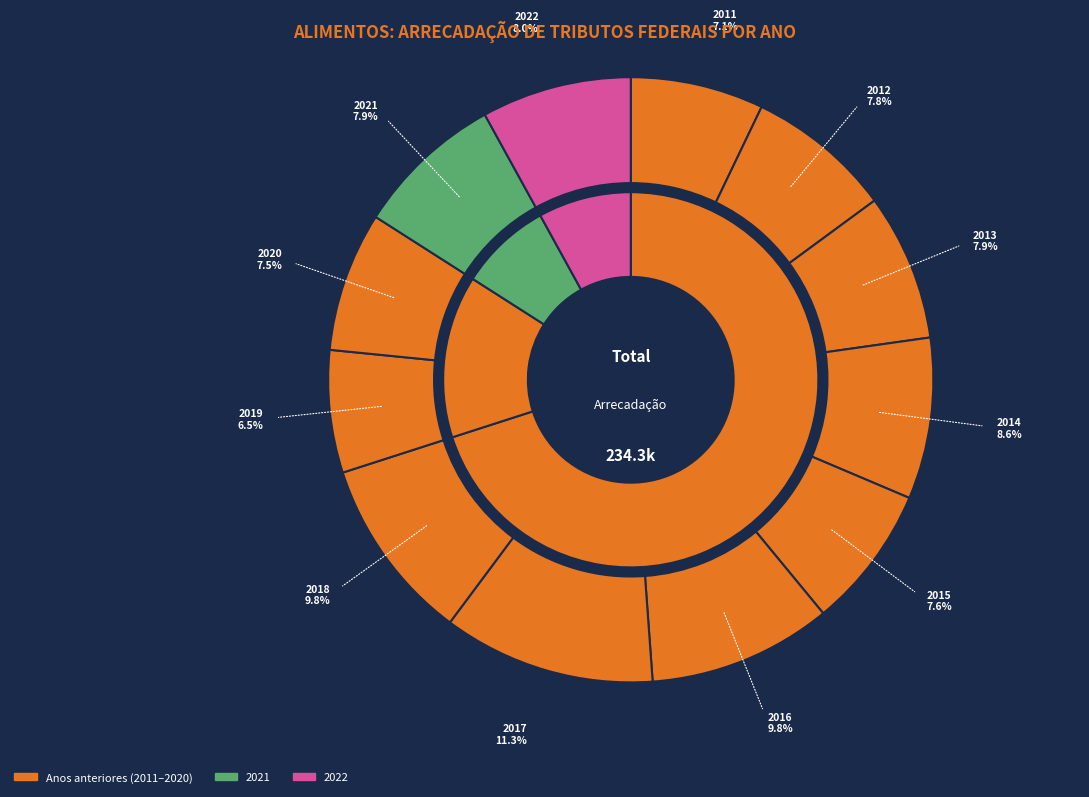

What is the change in value from 2019 to 2021?

+3290.0